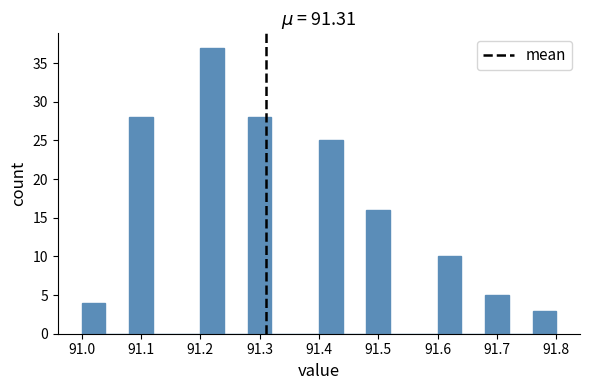

How tall is the bar that spans 91.60 to 91.64 on the x-axis? The values are not printed on the chart, so give them approximately, as read against the axis.

10